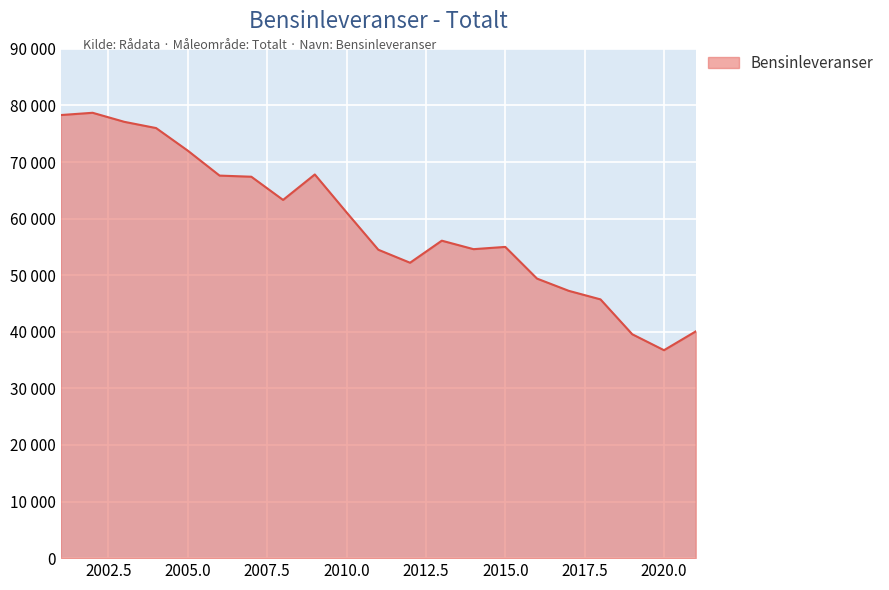

True or false: the data has more than 2 interior local peaks.

True